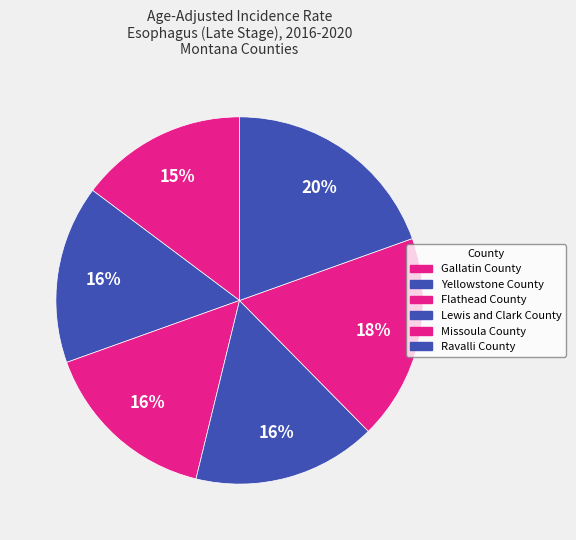

Which slice is the smallest?

Gallatin County